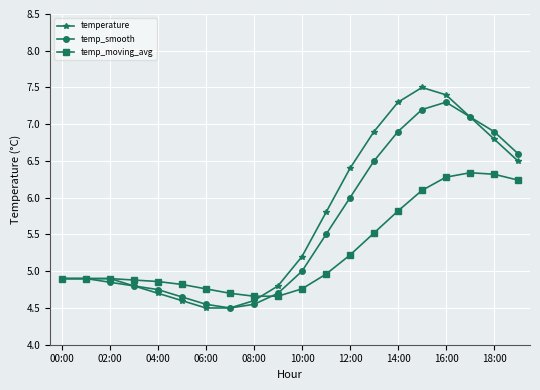

What is the highest value of the temperature series?

7.5